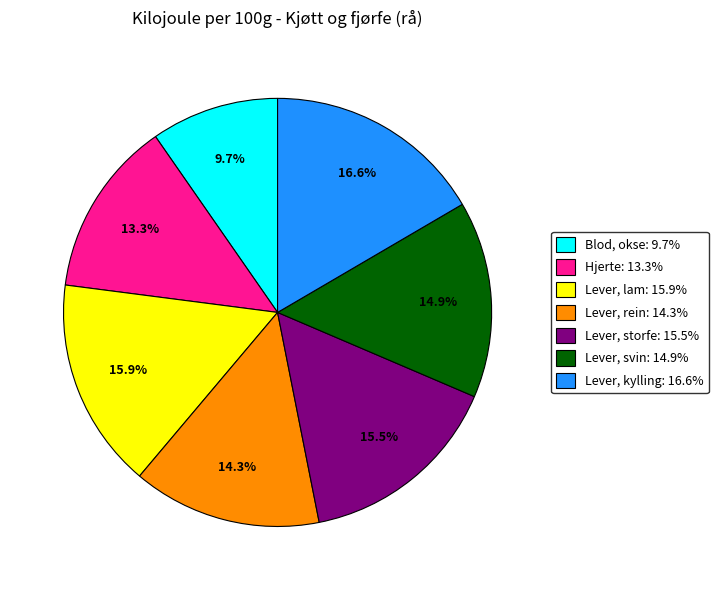

Rank the categories by value from highest to lowest.

Lever, kylling, Lever, lam, Lever, storfe, Lever, svin, Lever, rein, Hjerte, Blod, okse